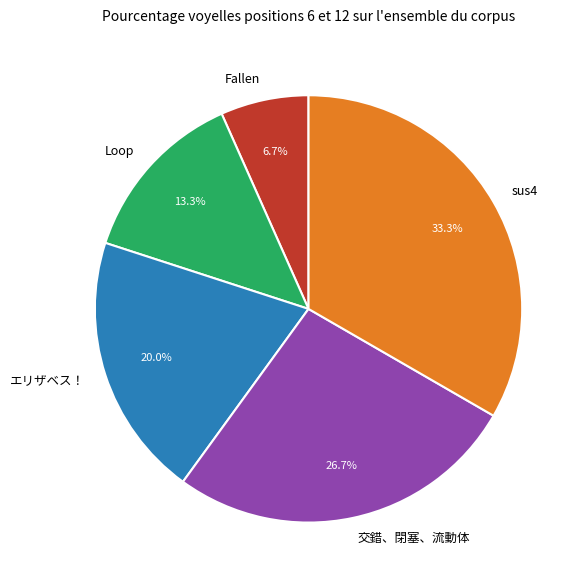

Between Loop and sus4, which is larger?

sus4